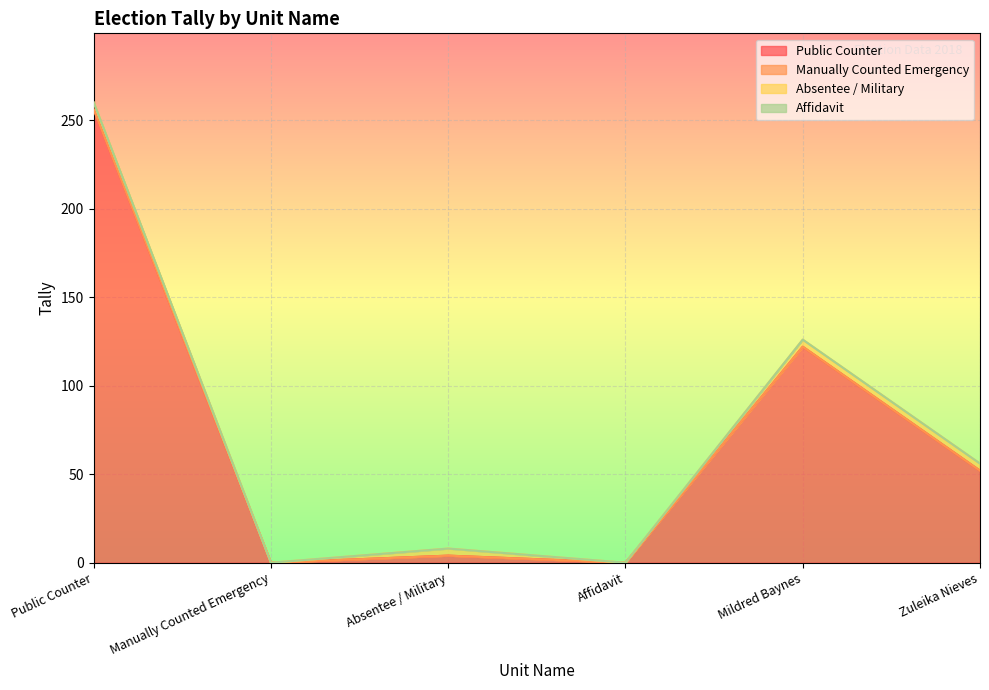

What is the greatest value displayed?

256